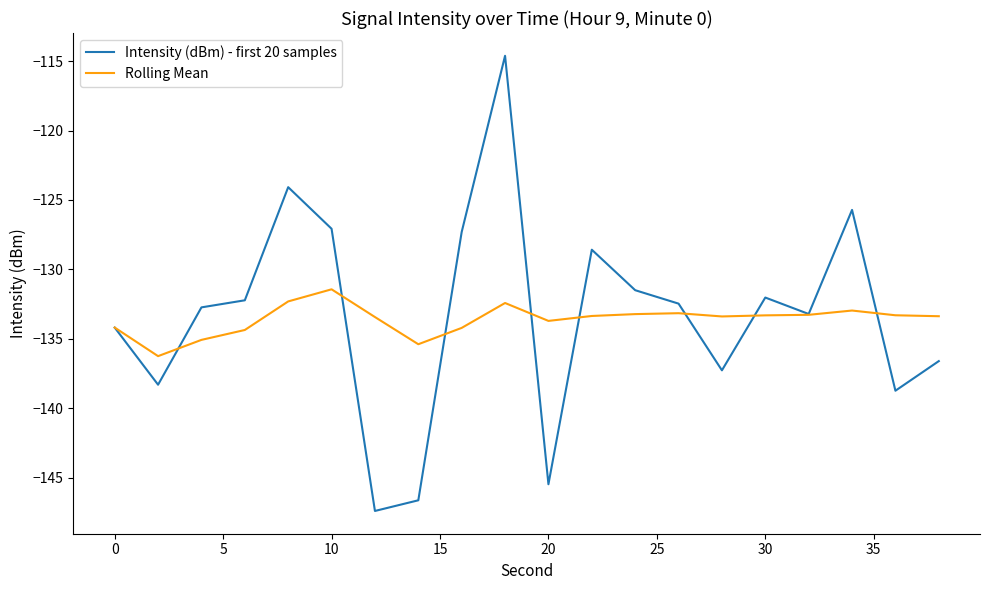

What is the maximum value shown in the chart?

-114.6